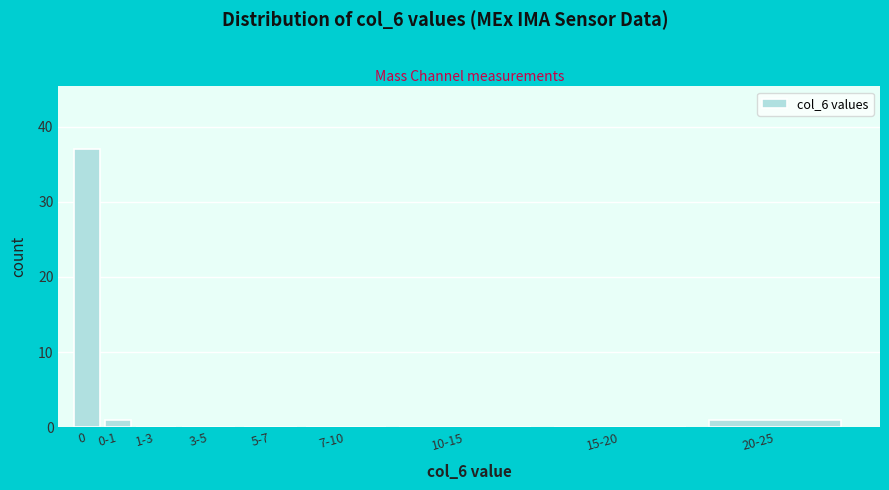

What is the change in value from 15-20 to 20-25?

+1